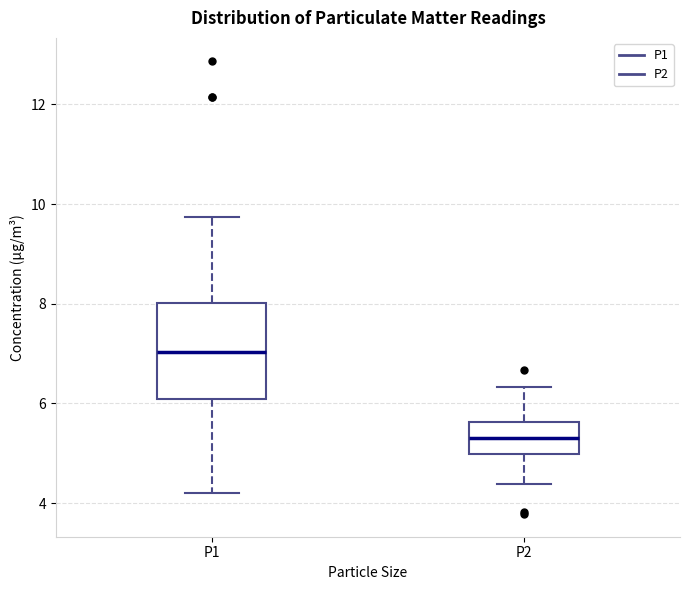

Reading left to right, read every box against the y-axis: the position of its median line, the range the box covers, and the ends of its whiskers. The values are not printed on the chart, so give them approximately, as read against the axis.

P1: median 7.0, box 6.0 to 8.0, whiskers 4.2 to 9.8
P2: median 5.4, box 5.0 to 5.6, whiskers 4.4 to 6.4